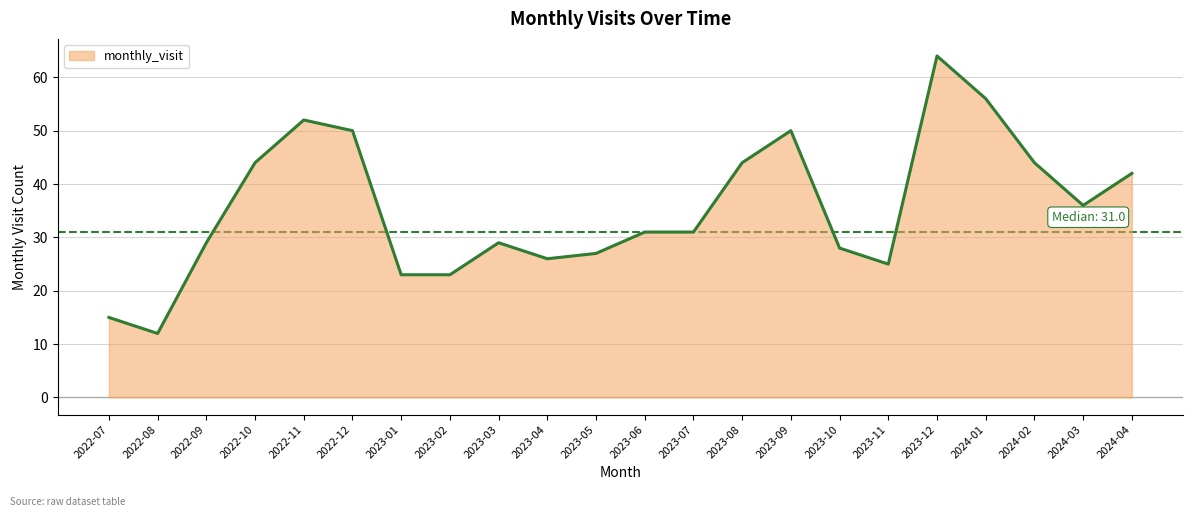

Between 2024-01 and 2023-04, which is larger?

2024-01